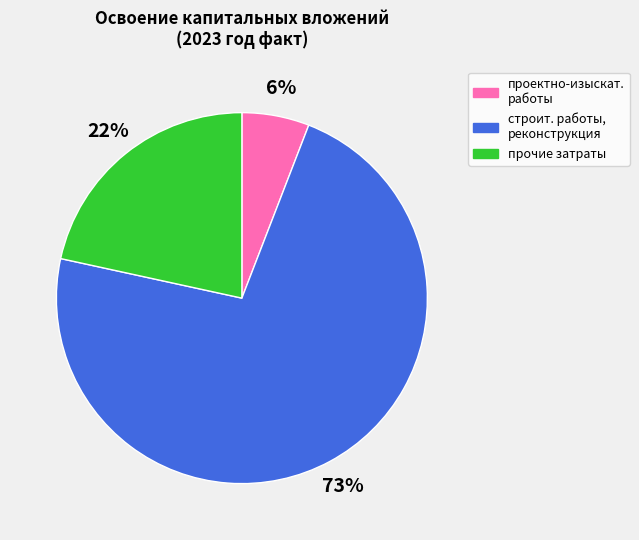

Rank the categories by value from lowest to highest.

проектно-изыскат. работы, прочие затраты, строит. работы, реконструкция